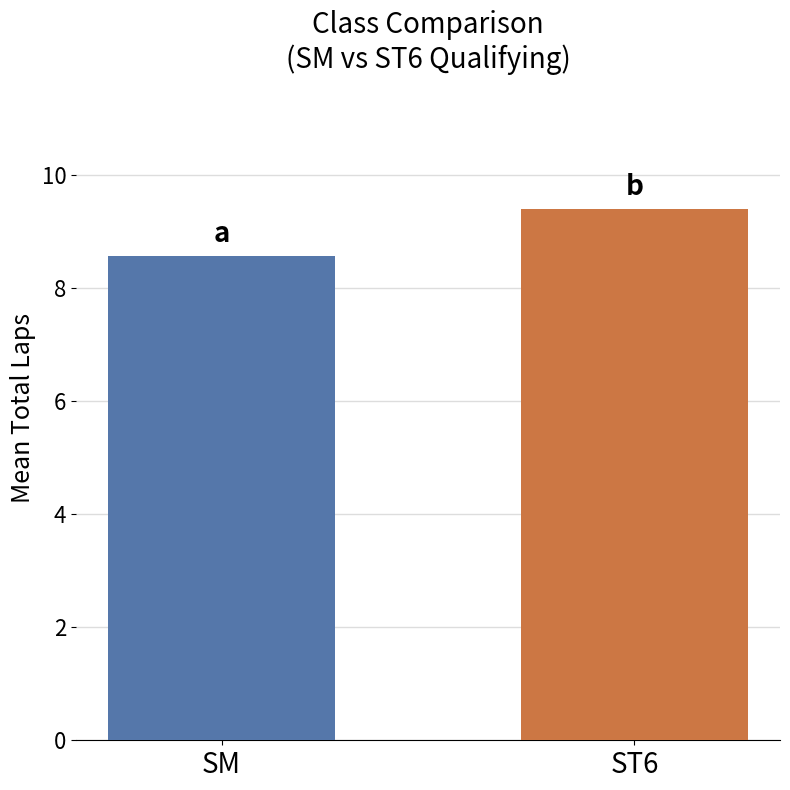

Is it true that the value at SM is 8.6?

True